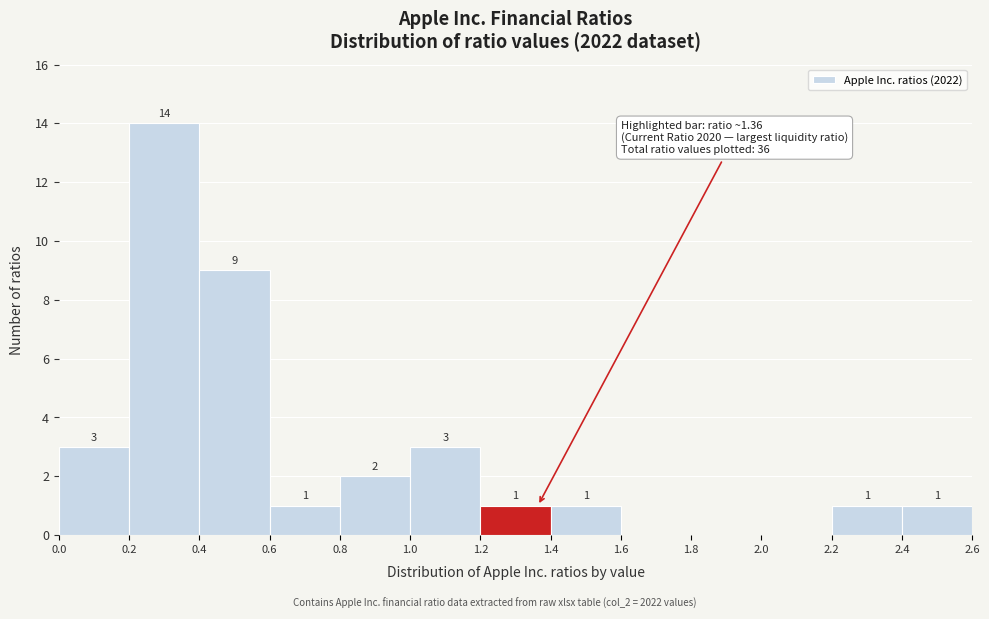

Over which range of the x-axis is the bar tallest?

0.2 to 0.4